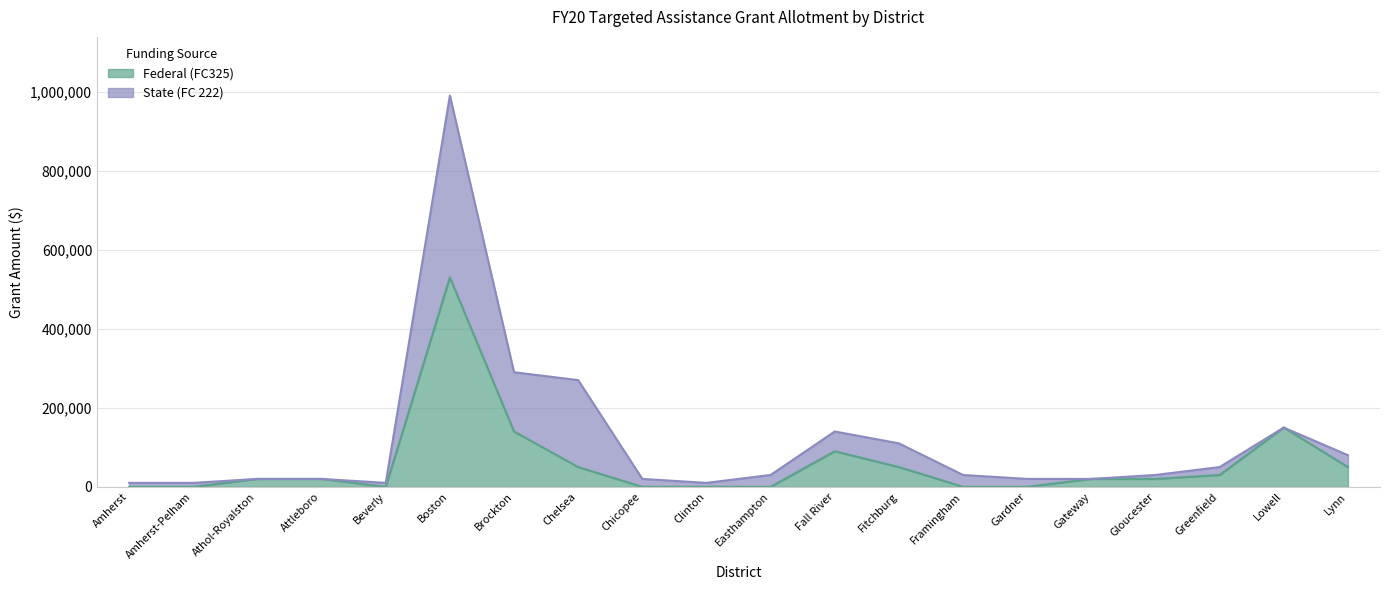

List the labels in order of value, smallest first.

Amherst, Amherst-Pelham, Beverly, Chicopee, Clinton, Easthampton, Framingham, Gardner, Athol-Royalston, Attleboro, Gateway, Gloucester, Greenfield, Chelsea, Fitchburg, Lynn, Fall River, Brockton, Lowell, Boston